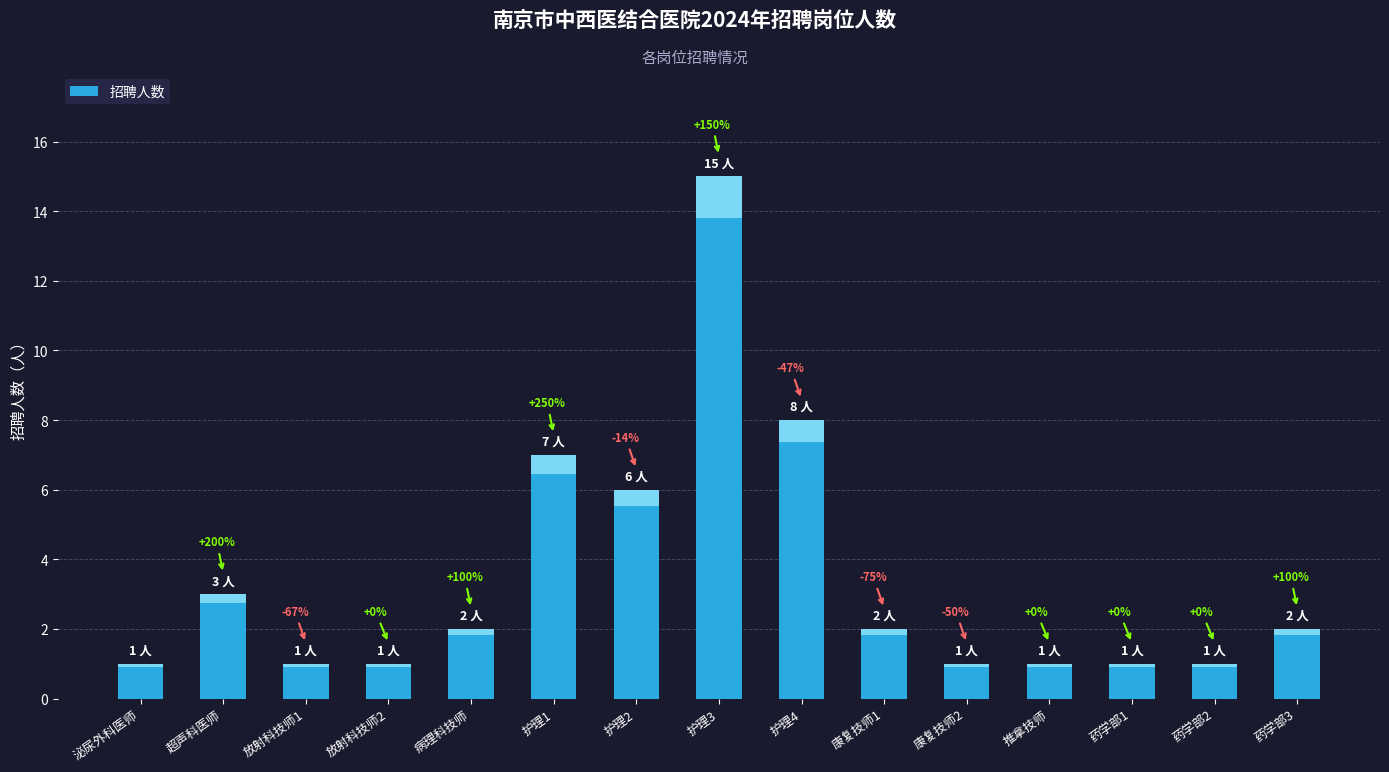

Reading left to right, extract all data points from this chart.

泌尿外科医师=1	超声科医师=3	放射科技师1=1	放射科技师2=1	病理科技师=2	护理1=7	护理2=6	护理3=15	护理4=8	康复技师1=2	康复技师2=1	推拿技师=1	药学部1=1	药学部2=1	药学部3=2